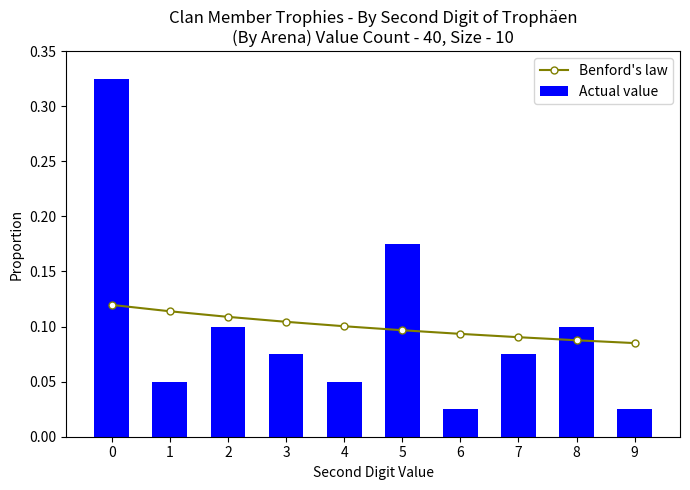

Between 3 and 8, which is larger?

3